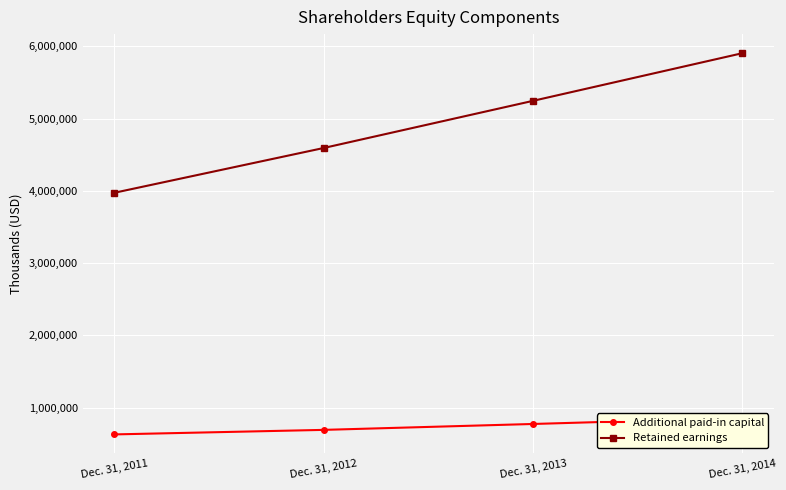

Between Dec. 31, 2012 and Dec. 31, 2014, which series saw the biggest shift?

Retained earnings